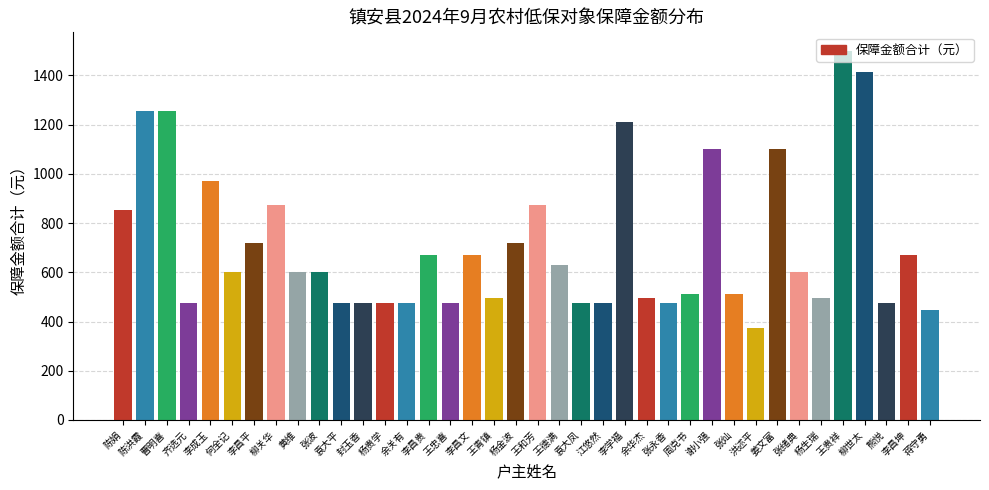

What is the sum of all values?

26965